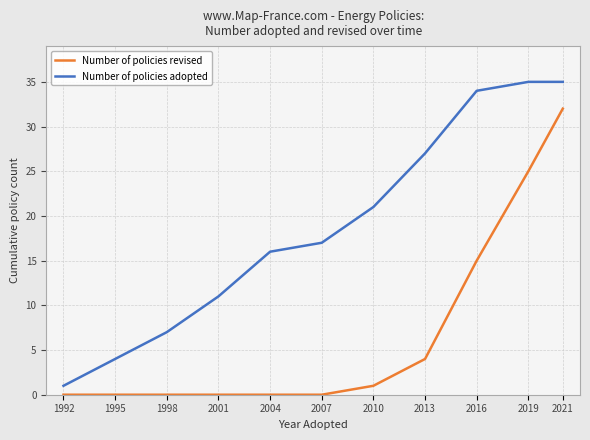

What is the greatest value displayed?

35